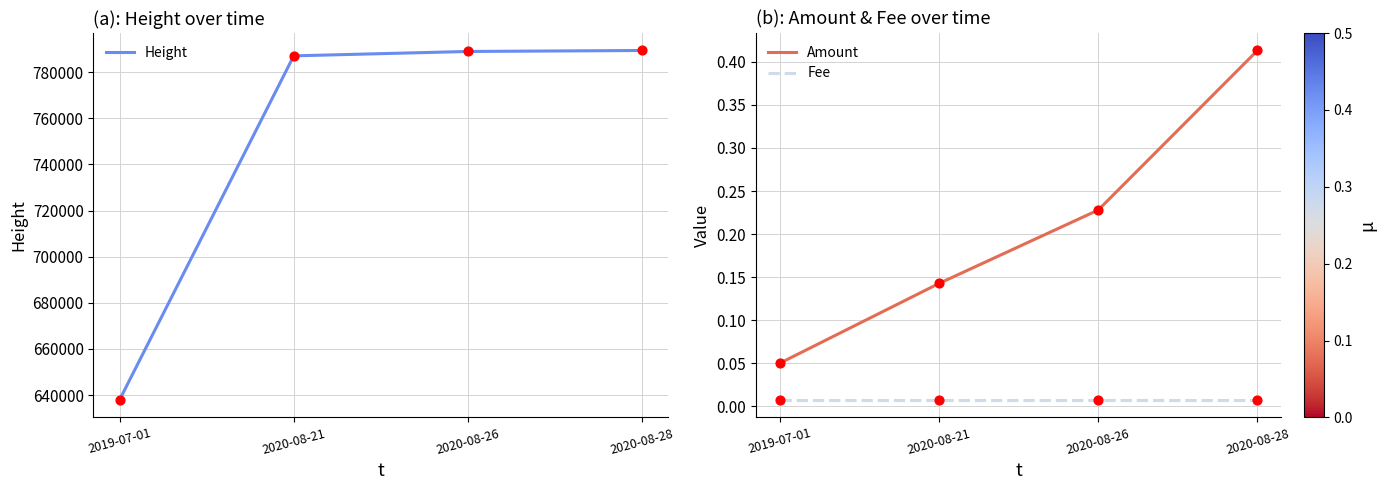

What are all the series names shown in the legend?

Height, Amount, Fee